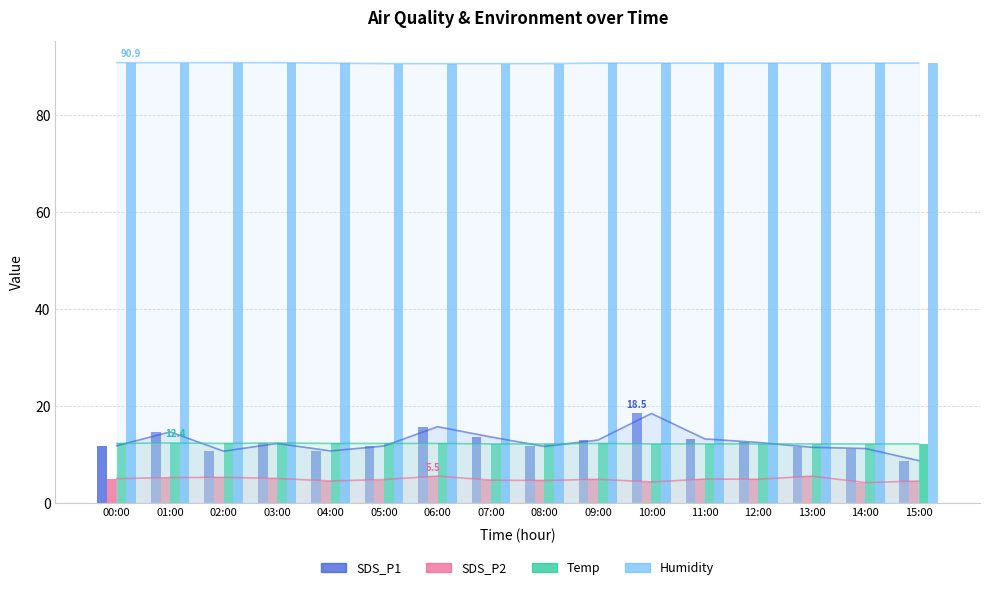

How many bars are there in each group?

4